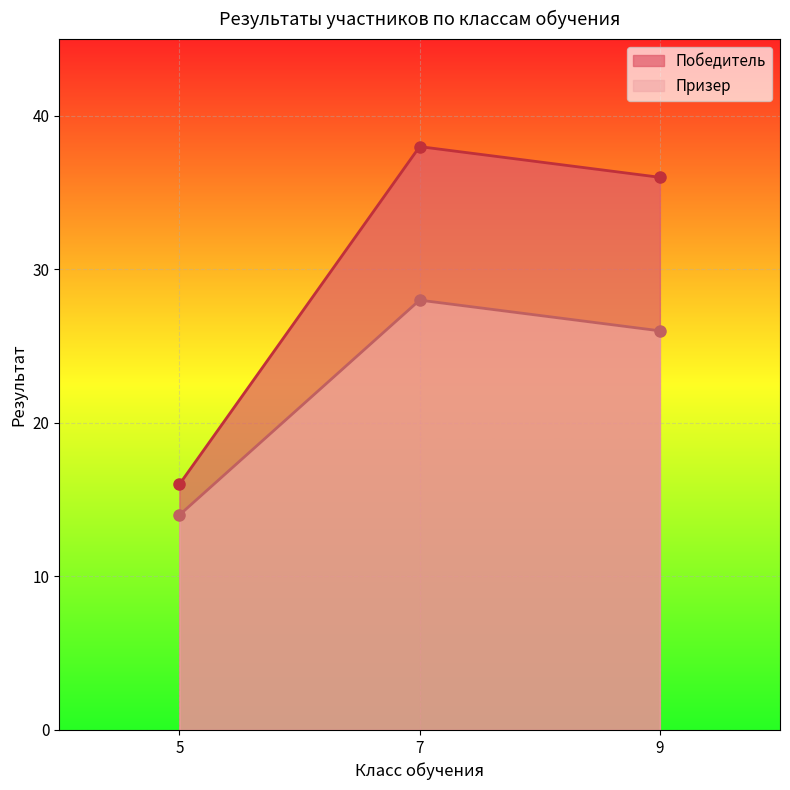

List the series in order of their overall mean, highest first.

Победитель, Призер